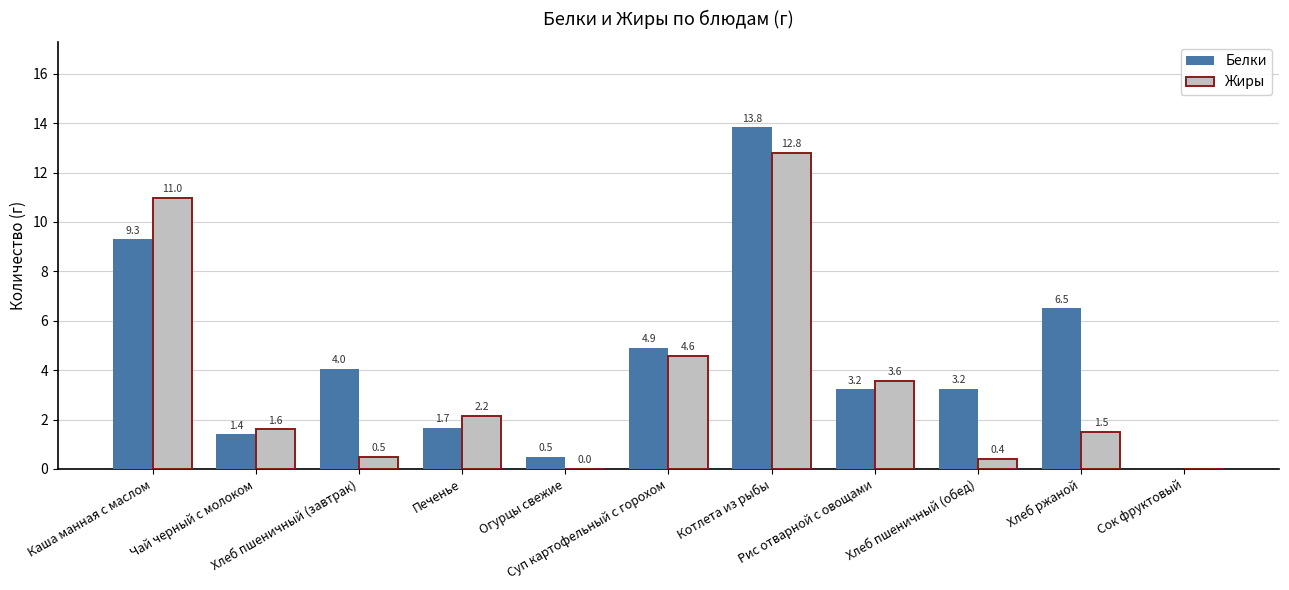

What is the greatest value displayed?

13.8